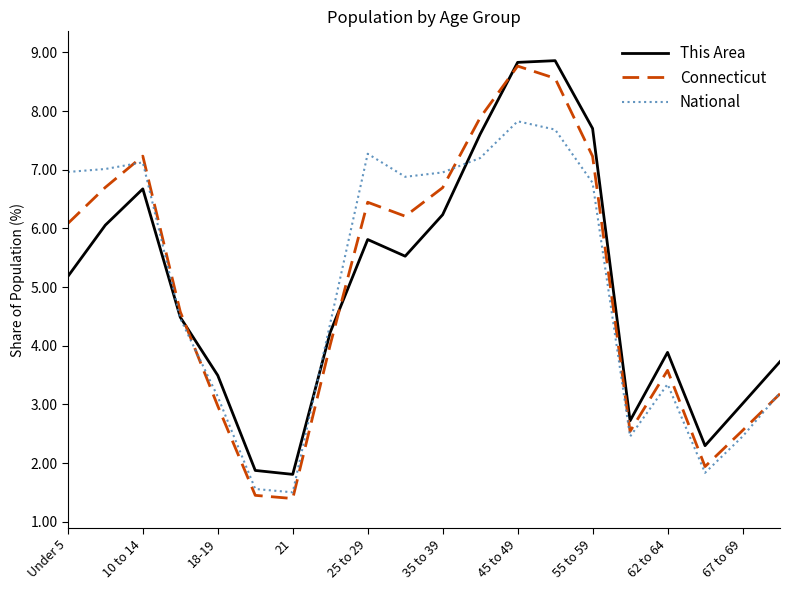

Count the number of categories in the chart.

20